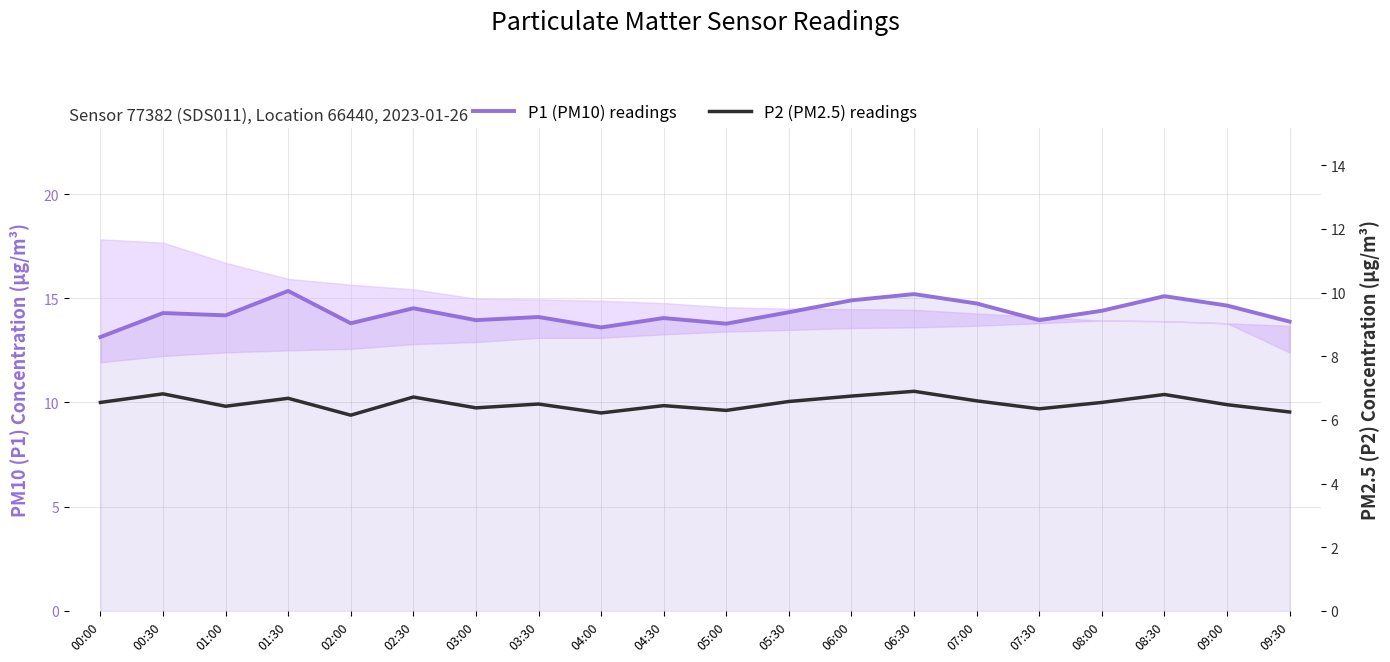

Where is the first local maximum for P2 (PM2.5) readings?

00:30